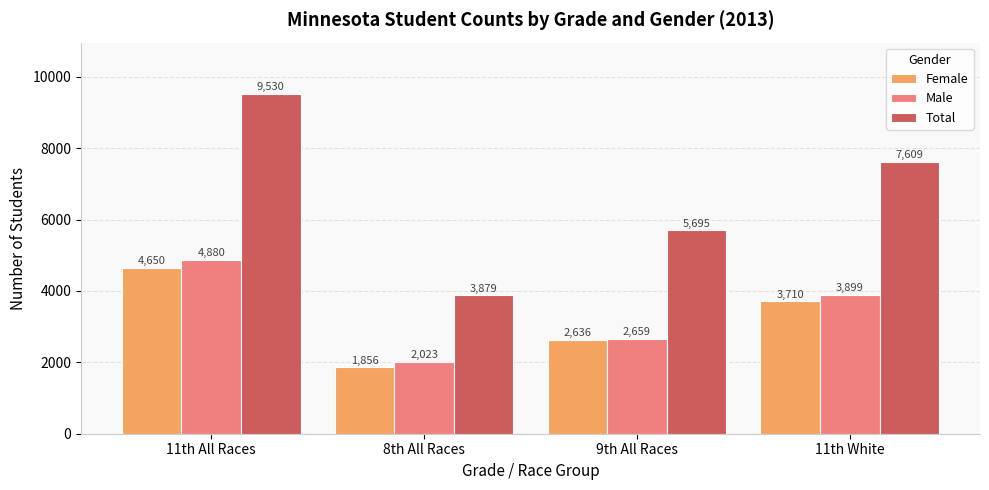

Is it true that Female equals 4650 at 11th All Races?

True